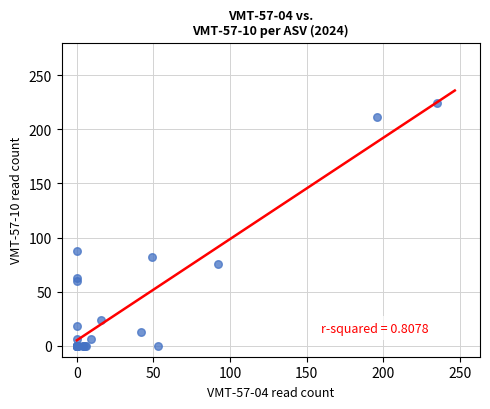

What Y value in the scatter plot is closest to 112?

88